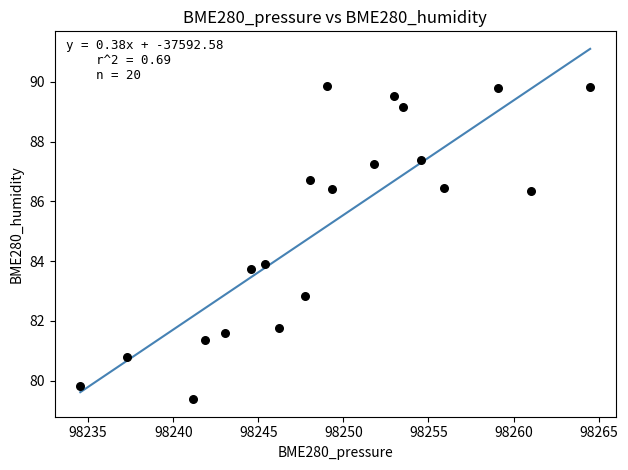

What is the range of Y values (max minus min)?

10.5